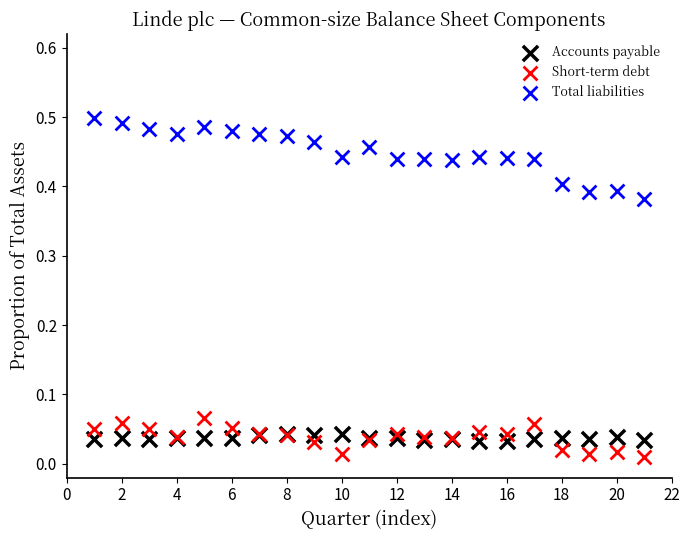

What are all the series names shown in the legend?

Accounts payable, Short-term debt, Total liabilities